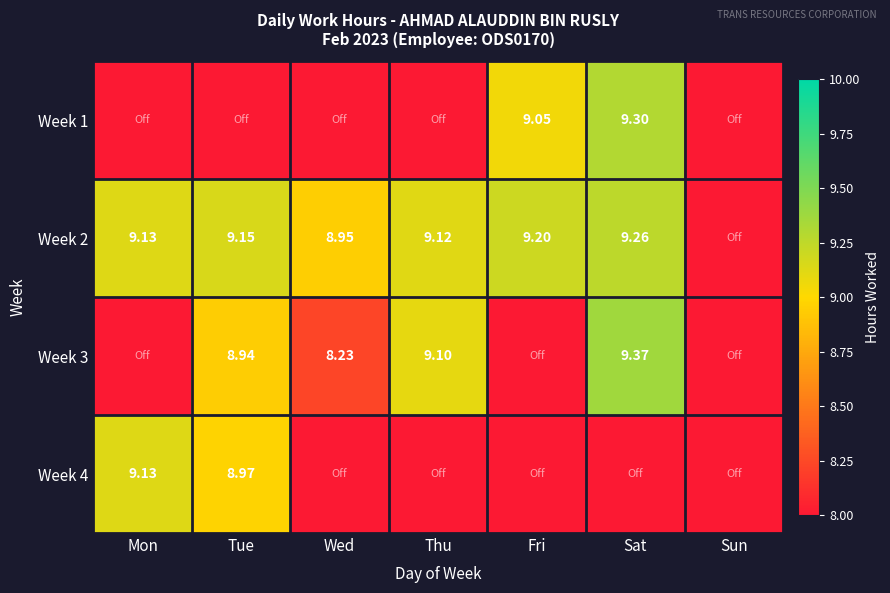

What is the difference between the maximum and second lowest values in the Wed series?

8.9